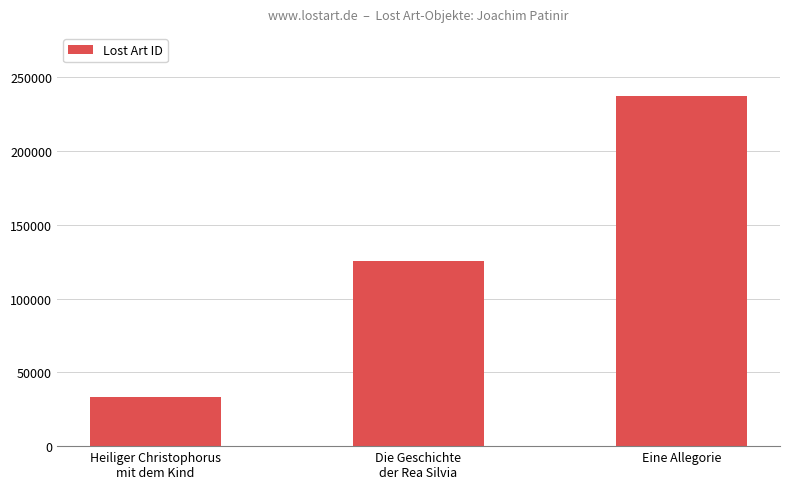

Reading right to left, list all the values displayed in this chart.

Eine Allegorie=237069	Die Geschichte
der Rea Silvia=125321	Heiliger Christophorus
mit dem Kind=33283